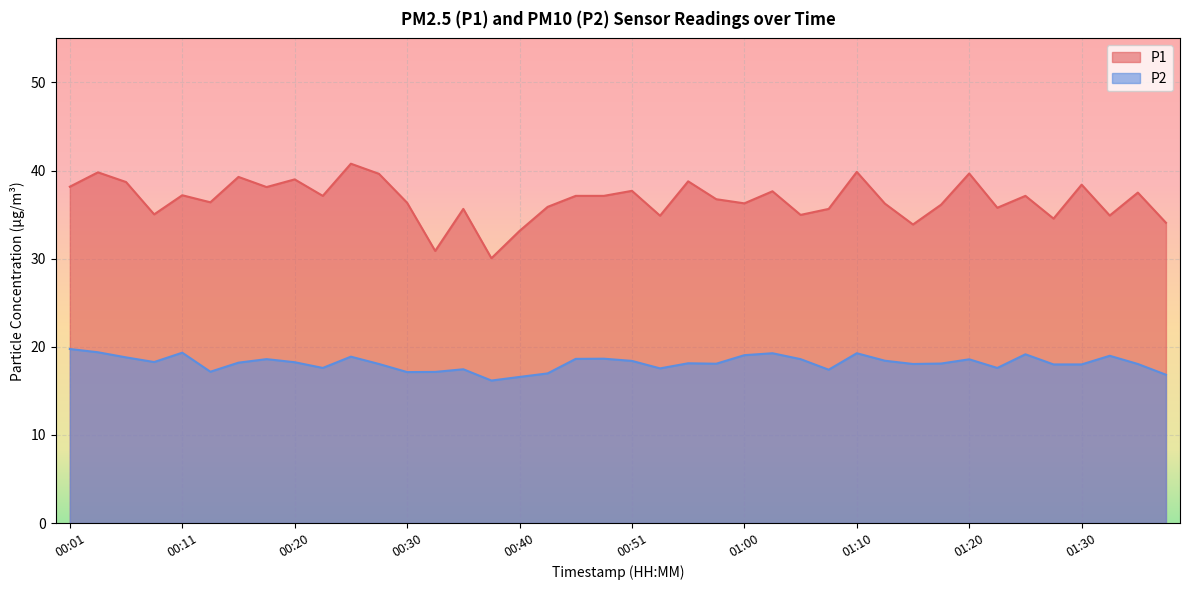

What is the difference between the maximum and minimum values in the P1 series?

10.7